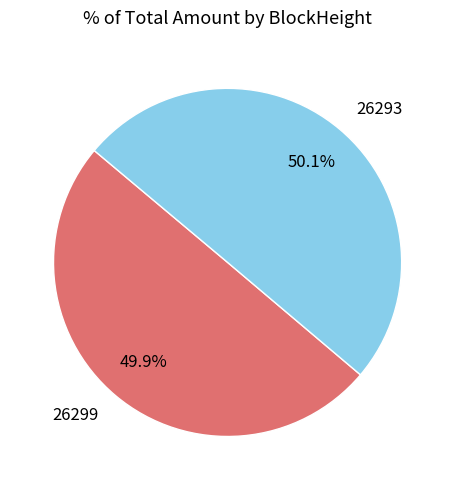

Count the number of slices in the pie.

2